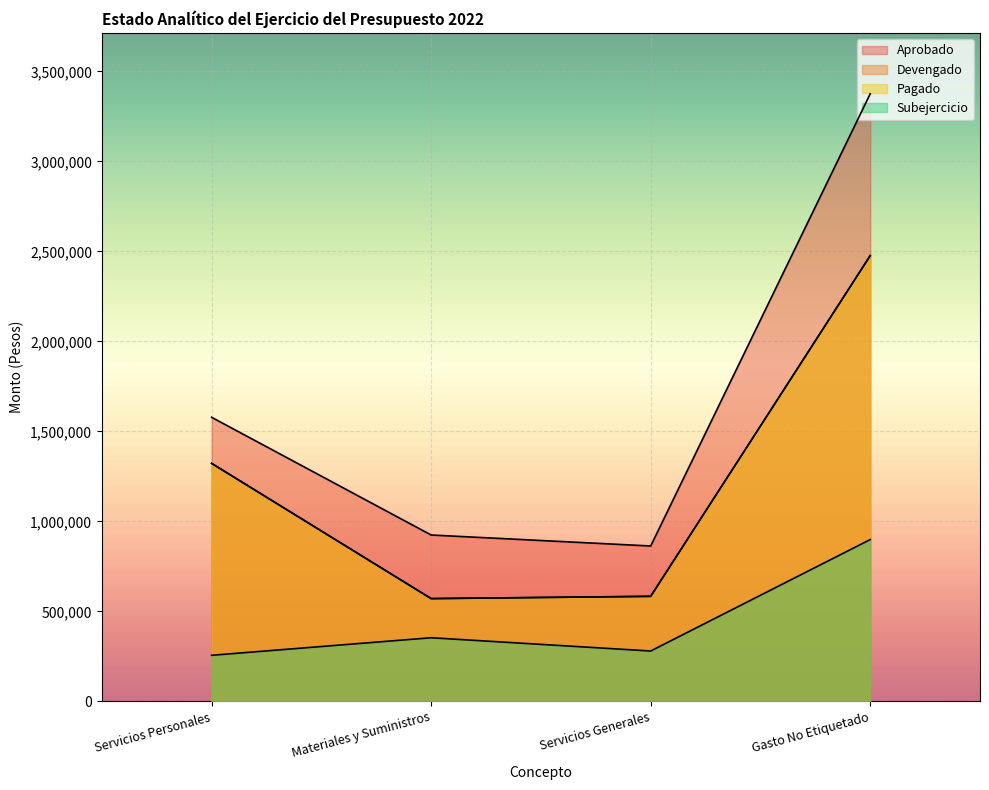

Reading right to left, transcribe all the data shown in this chart.

Aprobado: Gasto No Etiquetado=3375000	Servicios Generales=863000	Materiales y Suministros=924000	Servicios Personales=1578000
Devengado: Gasto No Etiquetado=2476205	Servicios Generales=583368	Materiales y Suministros=570708	Servicios Personales=1322129
Pagado: Gasto No Etiquetado=2475905	Servicios Generales=583368	Materiales y Suministros=570708	Servicios Personales=1321829
Subejercicio: Gasto No Etiquetado=898795	Servicios Generales=279632	Materiales y Suministros=353292	Servicios Personales=255871